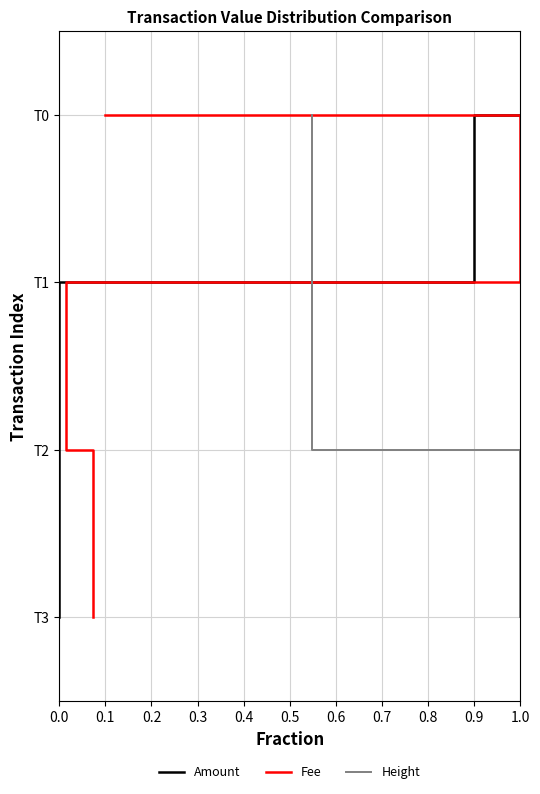

Count the number of categories in the chart.

4